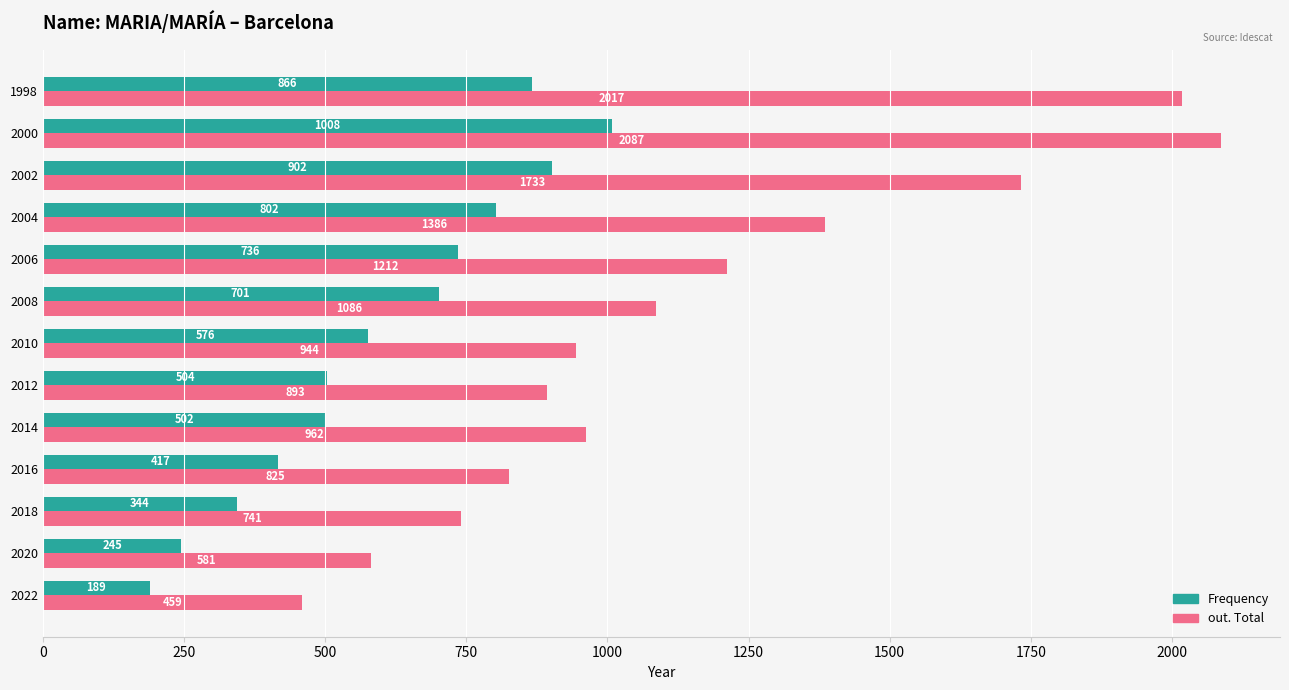

Is the value of Frequency at 2018 greater than the value of out. Total at 2000?

No